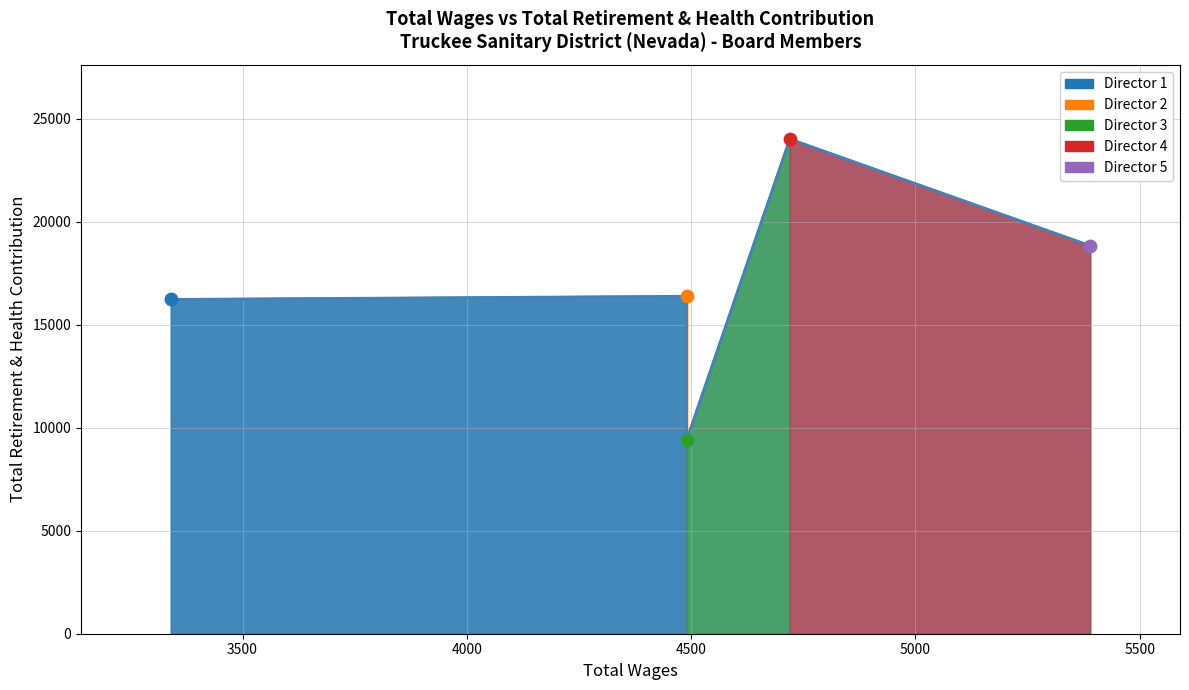

What is the change in value from 4490.0 to 3340.0?

+6836